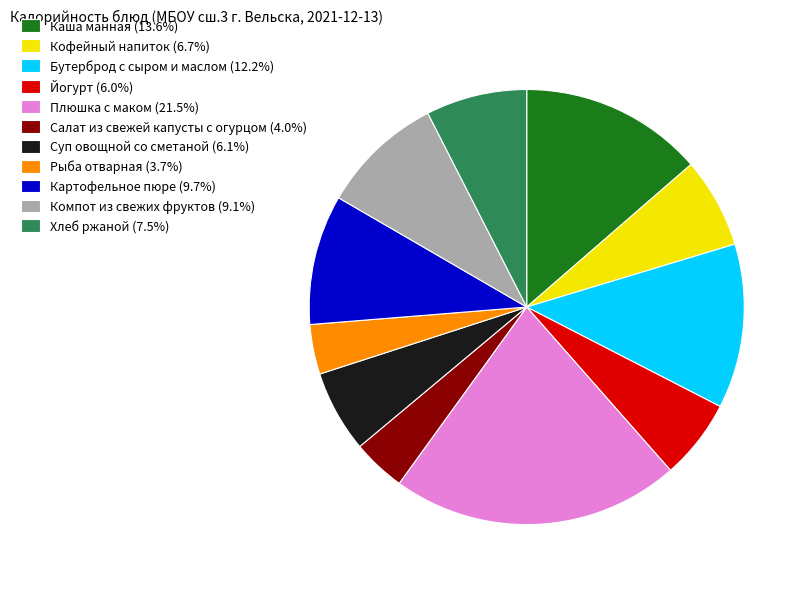

Do Салат из свежей капусты с огурцом (4.0%) and Каша манная (13.6%) together represent more than half of the pie?

No